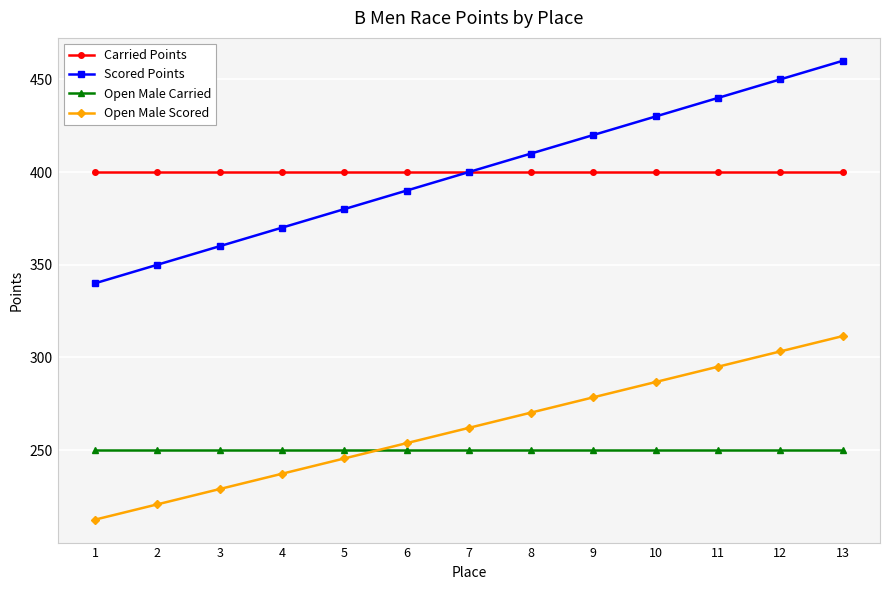

How many lines are shown in the chart?

4